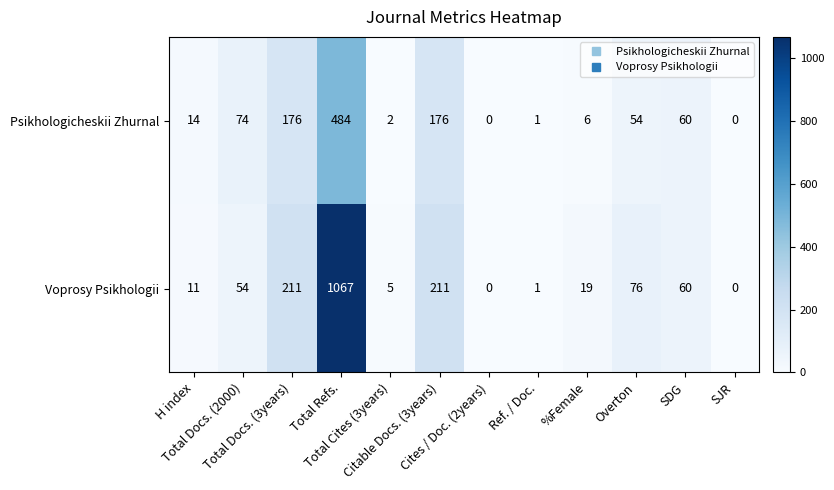

Which series has the widest spread of values?

Voprosy Psikhologii